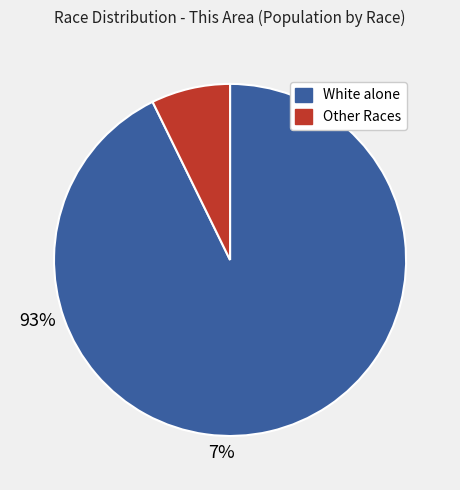

Is there a majority slice in this chart?

Yes